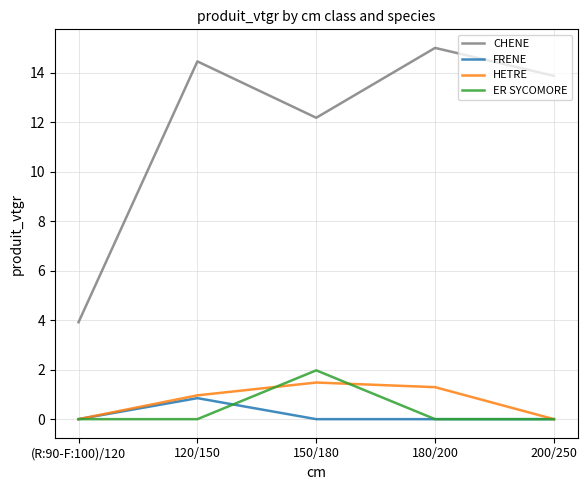

What is the total value across all series at (R:90-F:100)/120?

3.9